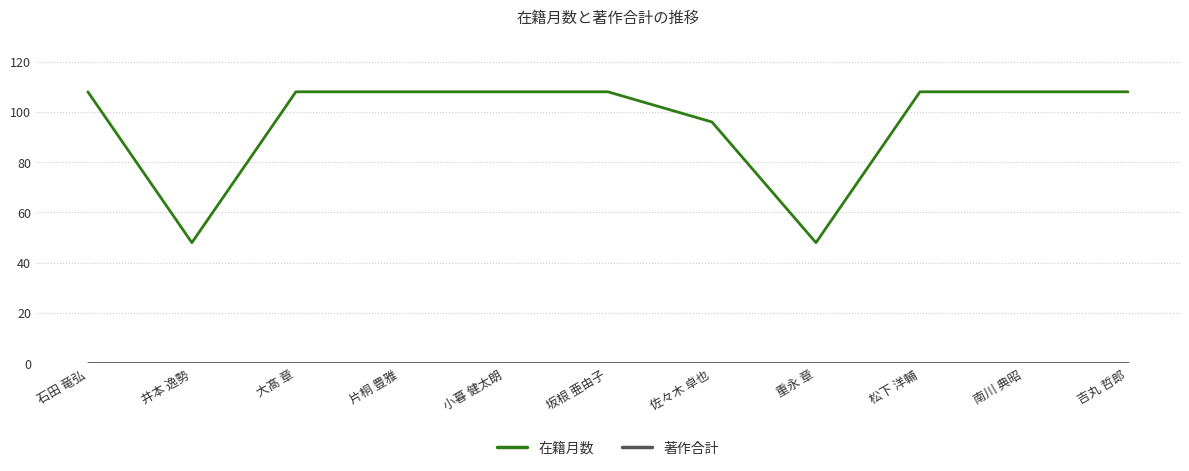

What position from the right is 大髙 章?

9